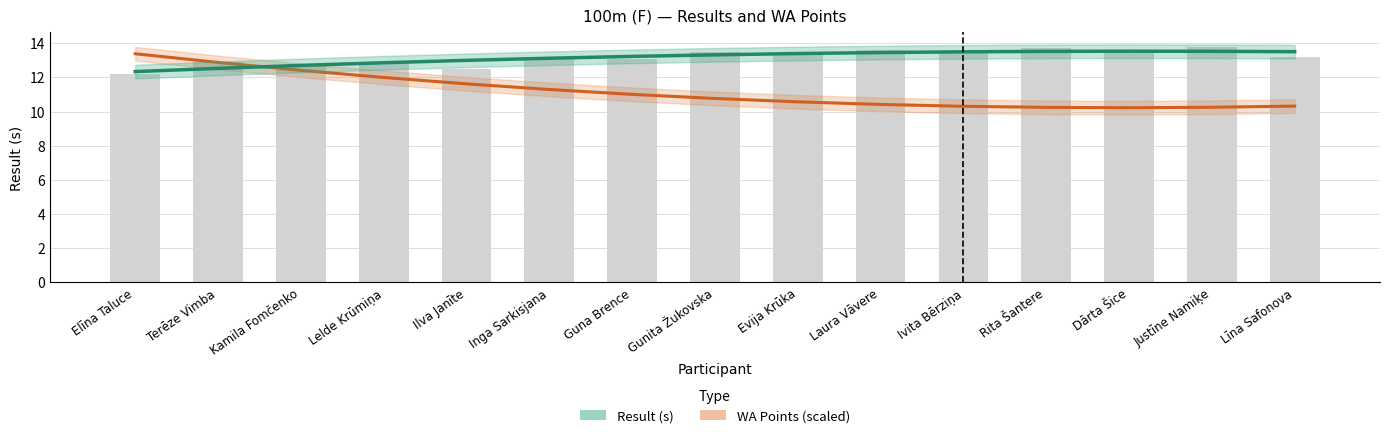

Rank the series by their maximum value, from highest to lowest.

Result (s), WA Points (scaled)